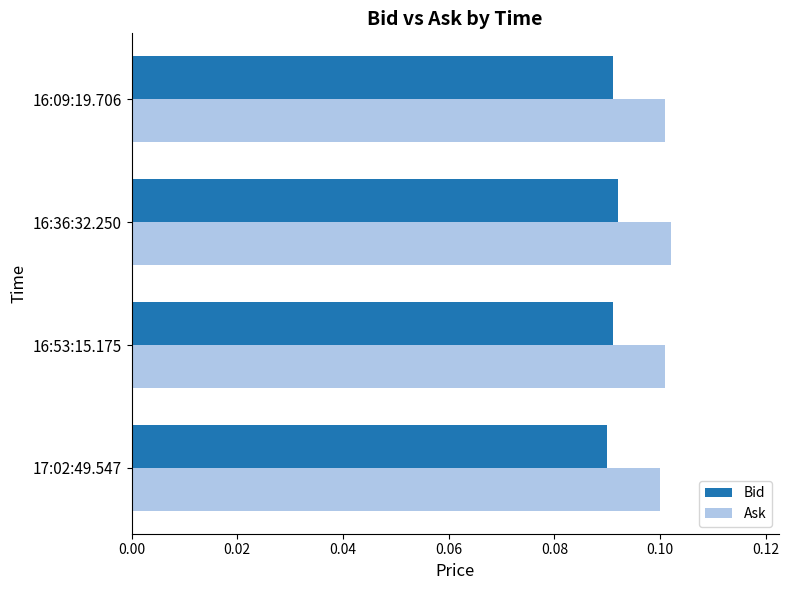

Is it true that Ask equals 0.2 at 16:09:19.706?

False